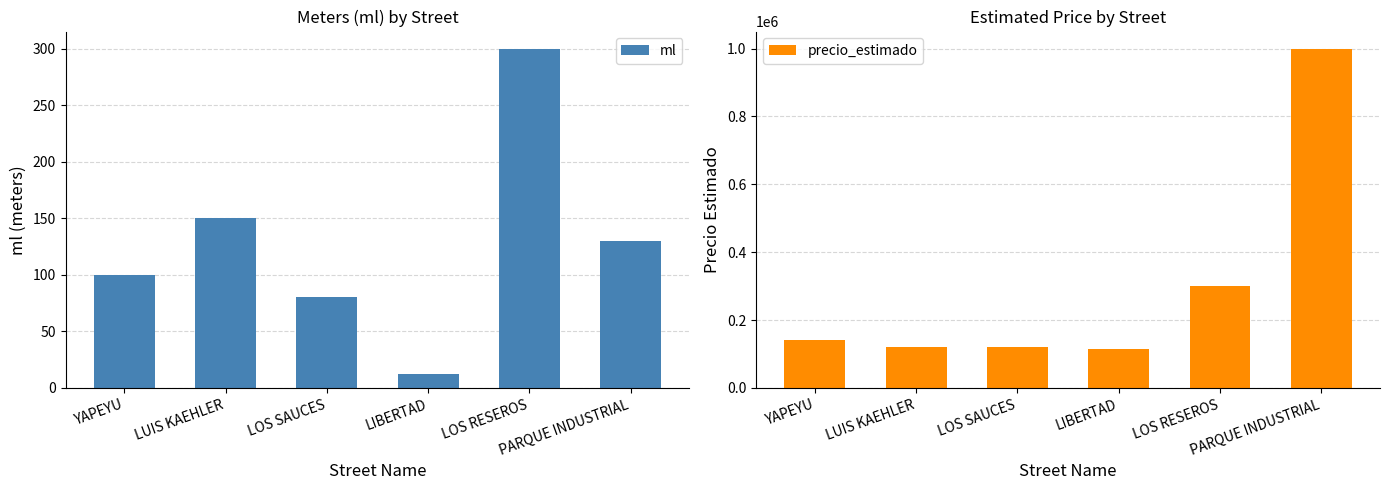

Reading right to left, transcribe all the data shown in this chart.

ml: 130	300	12	80	150	100
precio_estimado: 1000000	300000	116000	120000	120000	140000